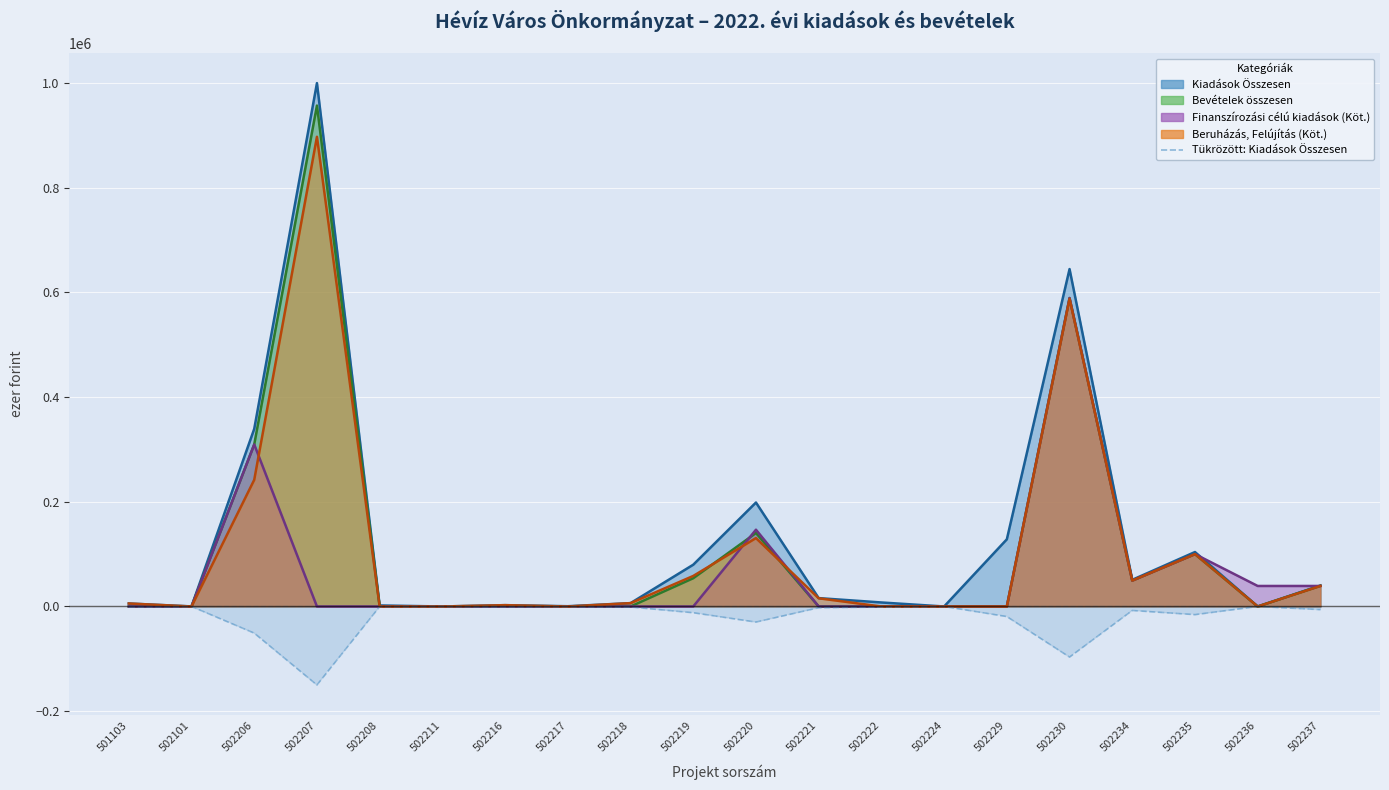

Where does the data first go above -1150?

501103